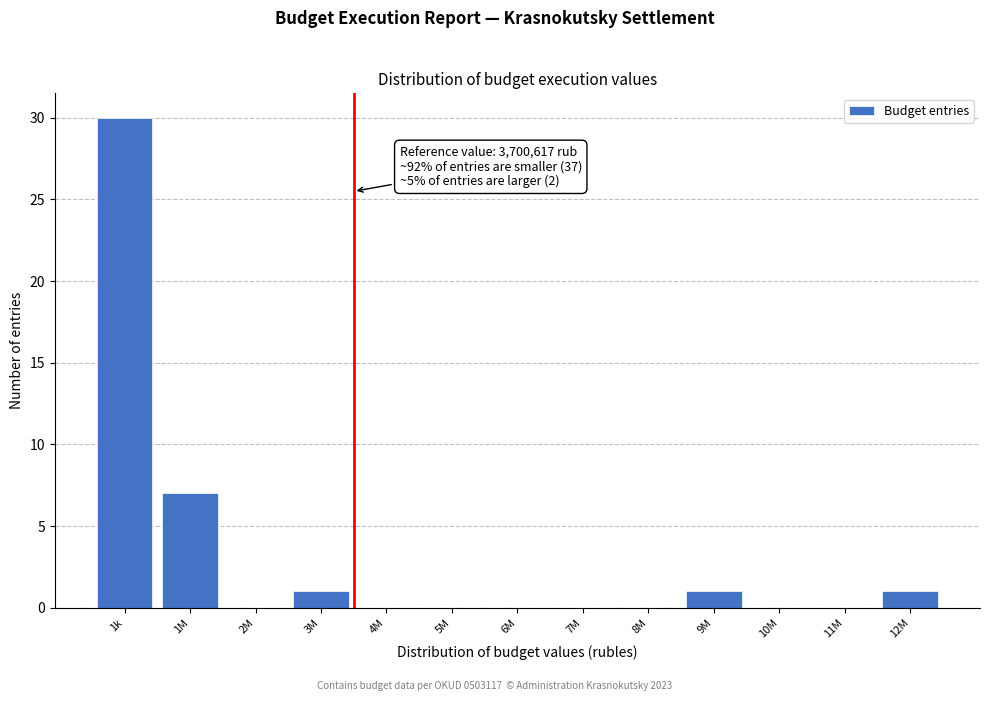

Reading left to right, what are all the values shown in this chart?

1k=30	1M=7	2M=0	3M=1	4M=0	5M=0	6M=0	7M=0	8M=0	9M=1	10M=0	11M=0	12M=1